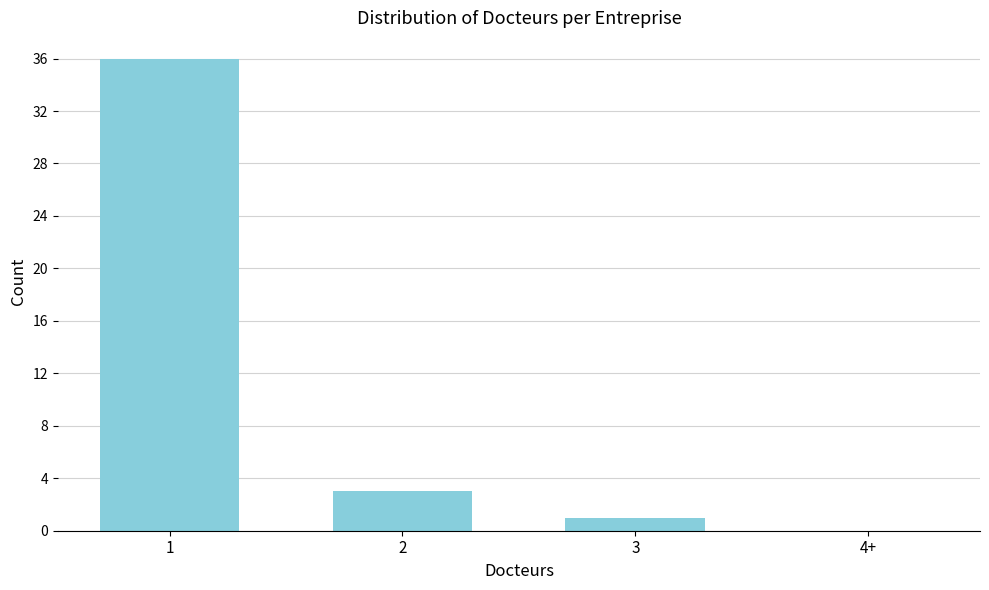

Reading left to right, extract all data points from this chart.

1=36	2=3	3=1	4+=0